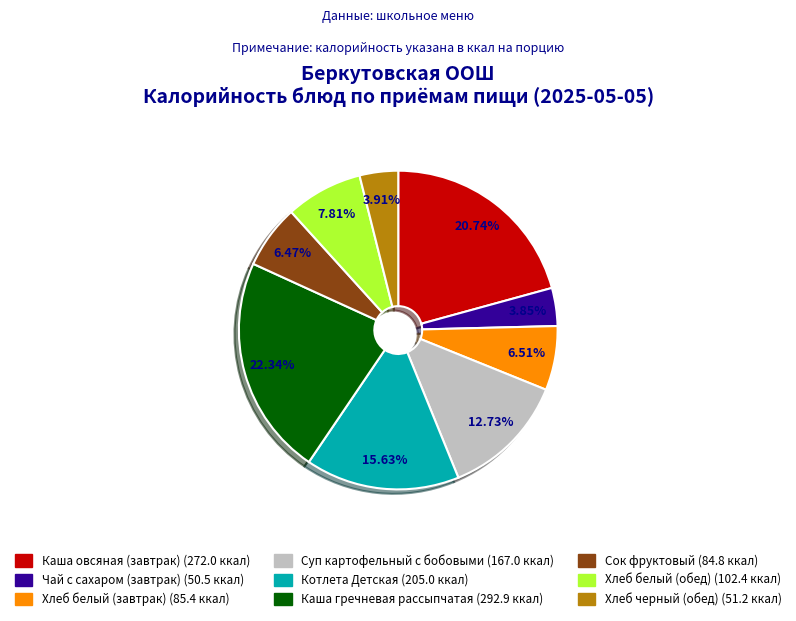

Does any single category account for the majority?

No